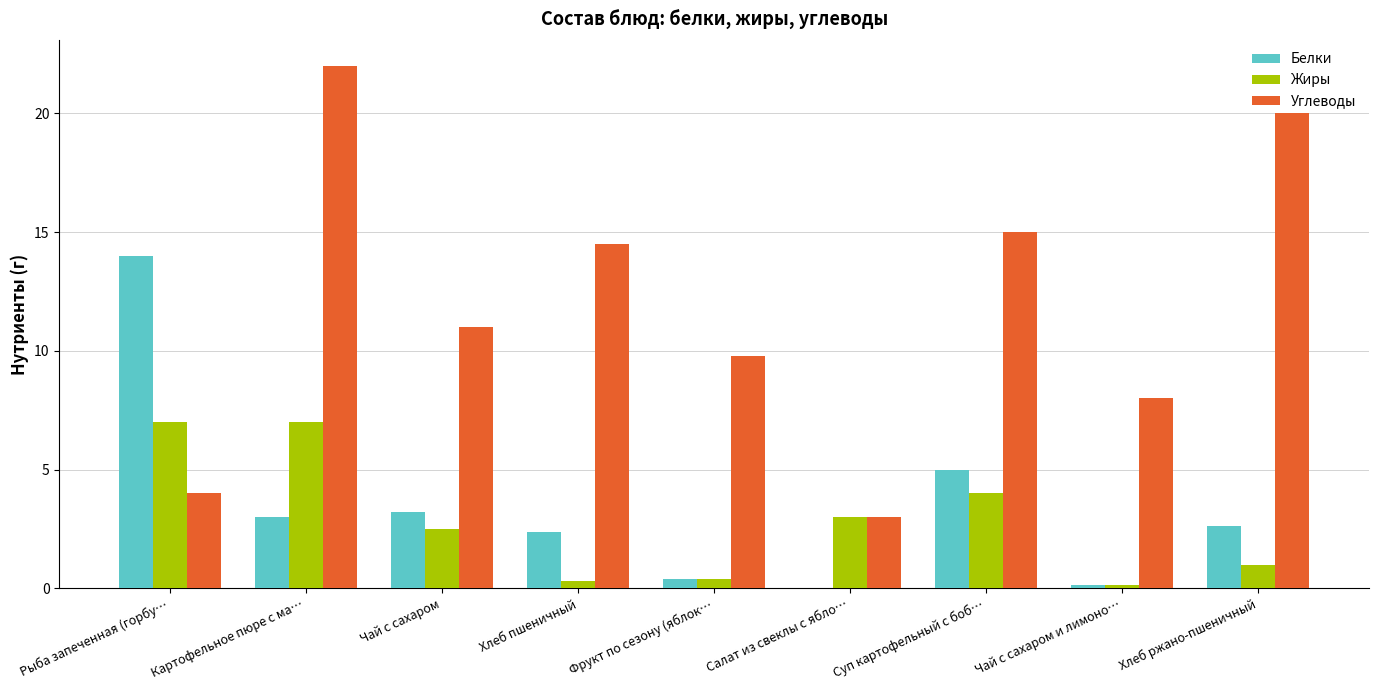

How many groups of bars are there?

9